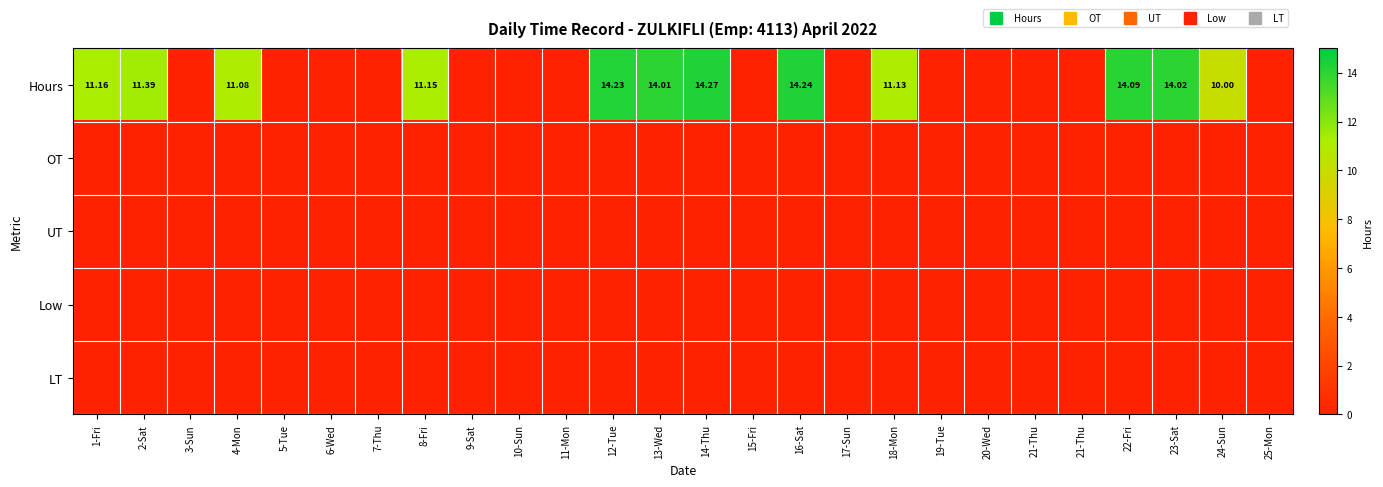

How many data points does each series have?

26